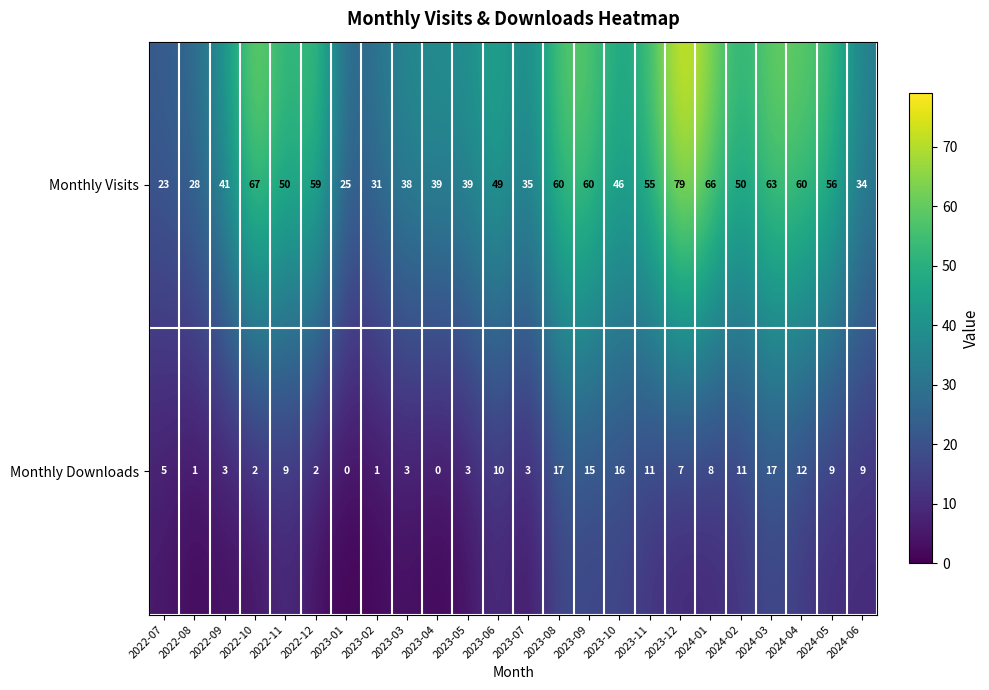

What value does the Monthly Visits series have at 2023-08?

60